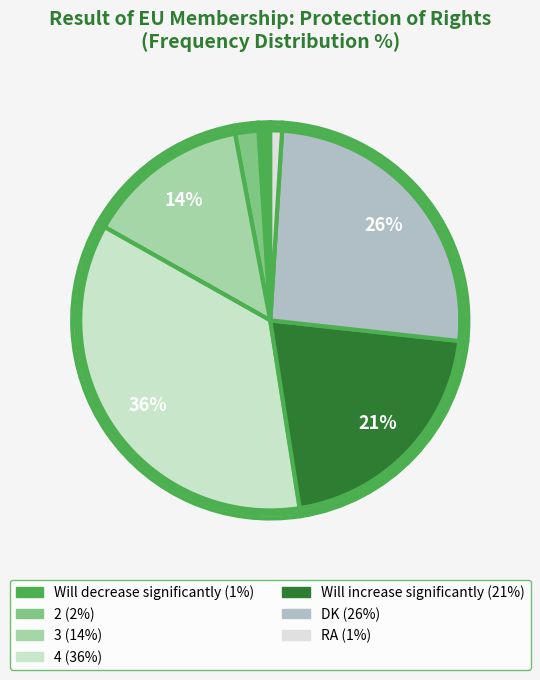

Between RA and Will increase significantly, which is larger?

Will increase significantly